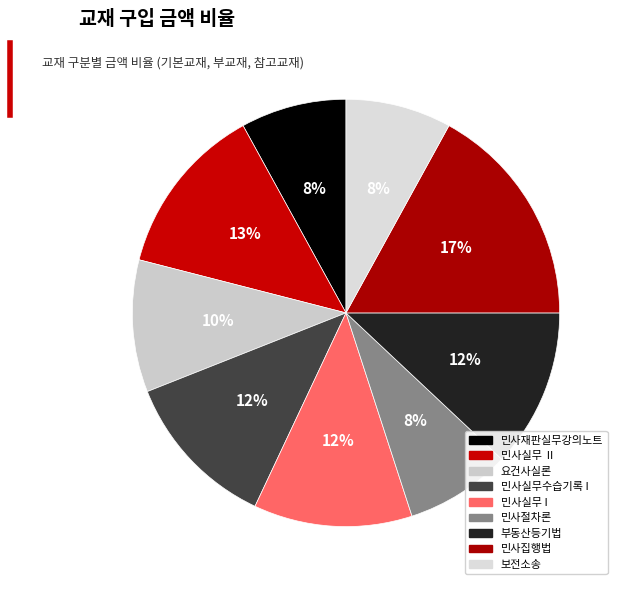

How many slices are in this pie chart?

9